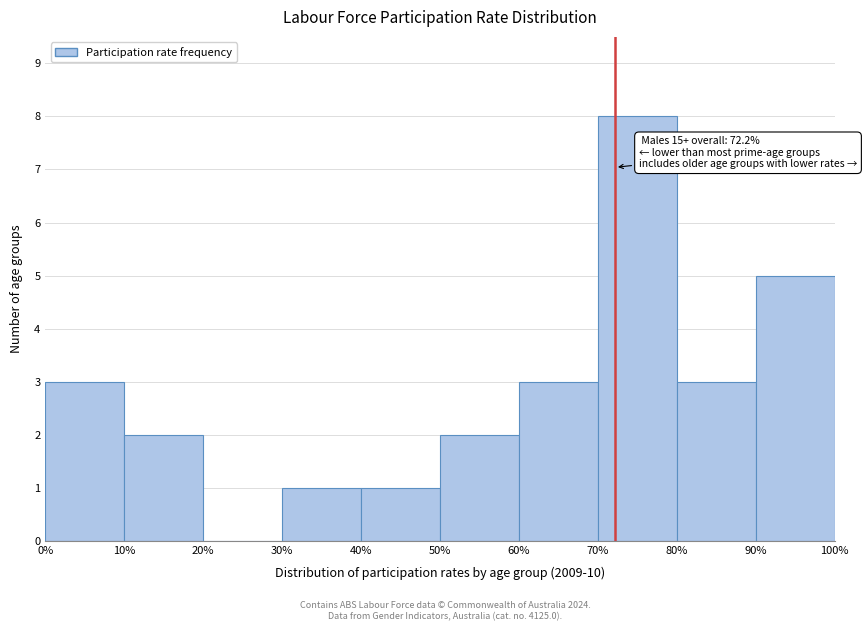

Over which range of the x-axis is the bar tallest?

70% to 80%